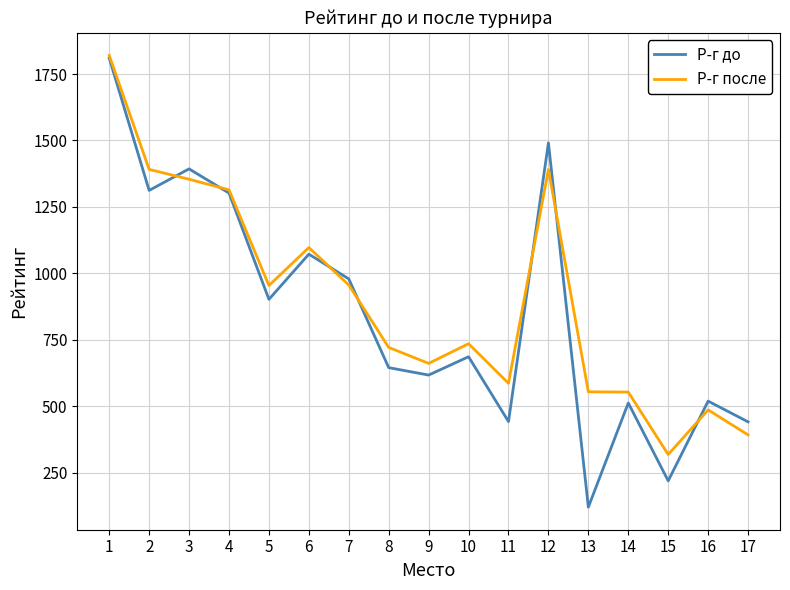

Does the chart have visible grid lines?

Yes